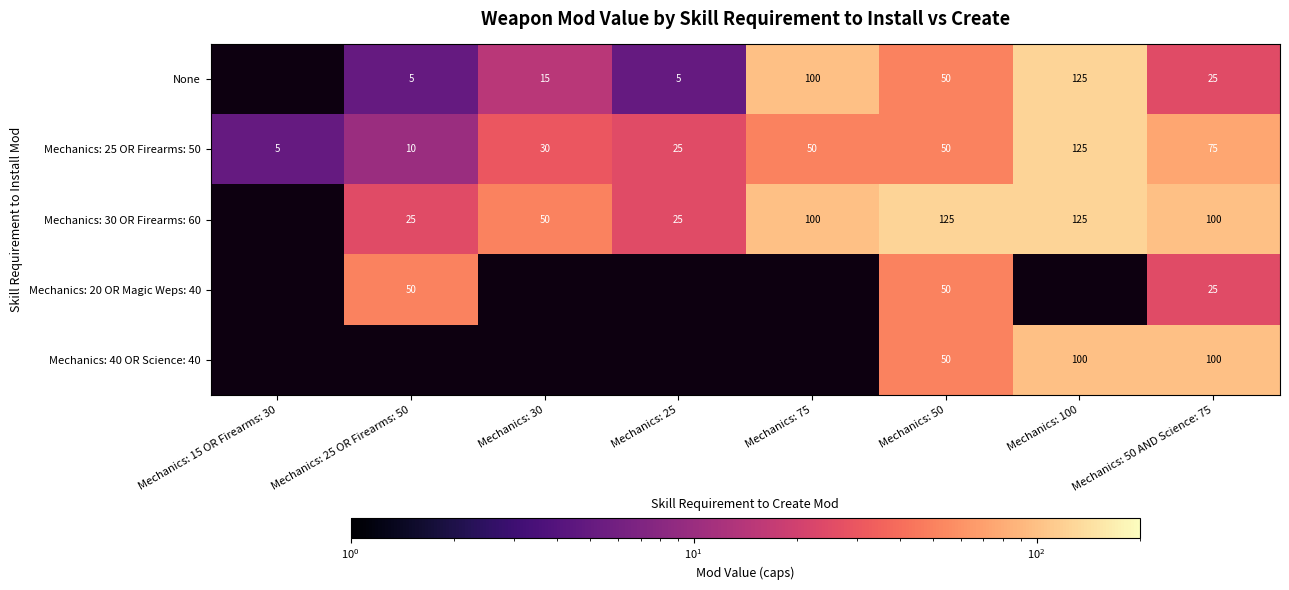

What is the approximate value of Mechanics: 25 OR Firearms: 50 at Mechanics: 15 OR Firearms: 30?

5